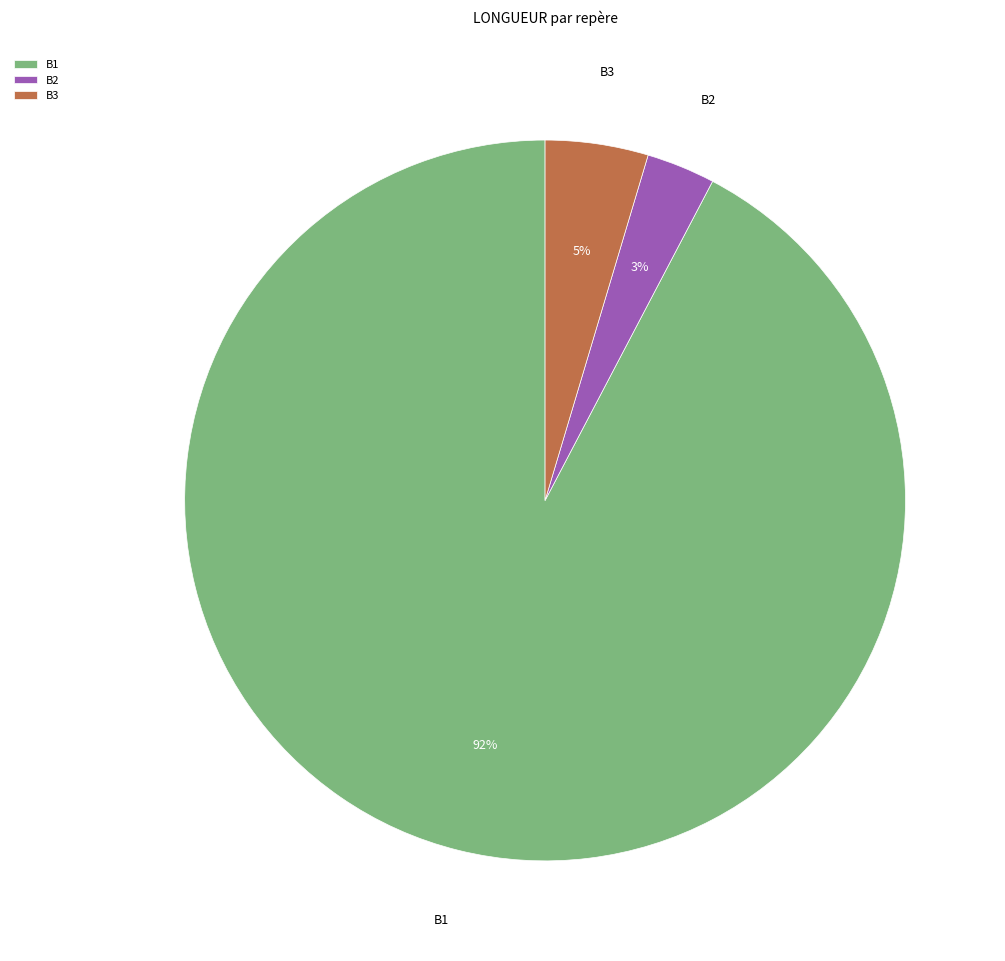

Which slice is the largest?

B1